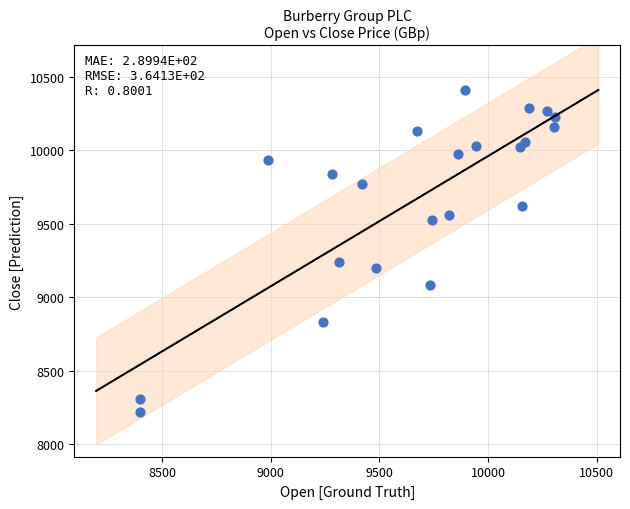

What Y value in the scatter plot is closest to 9315?

9241